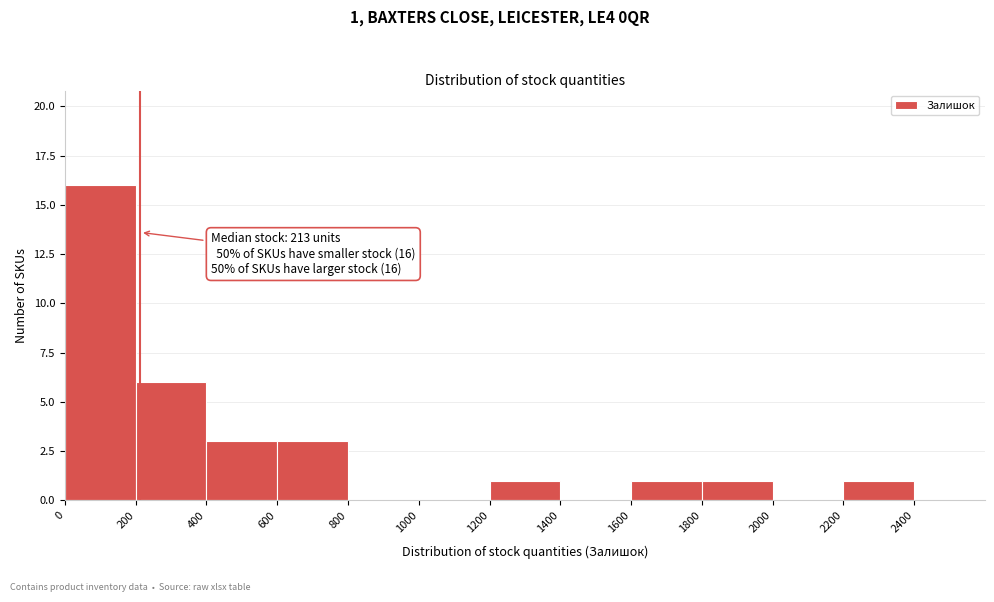

Over which range of the x-axis is the bar tallest?

0 to 200